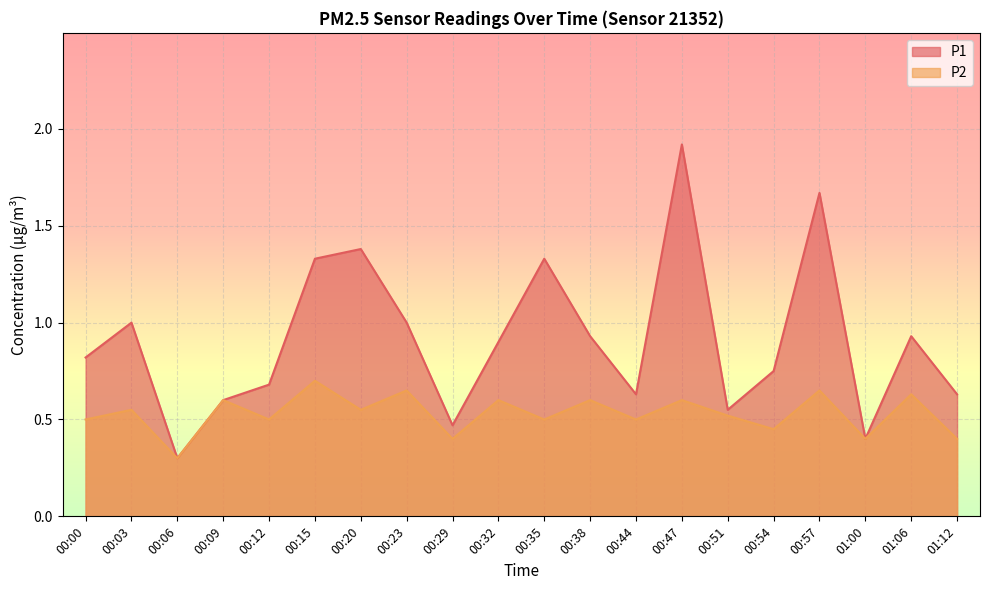

Does the chart display data point markers on the line(s)?

No